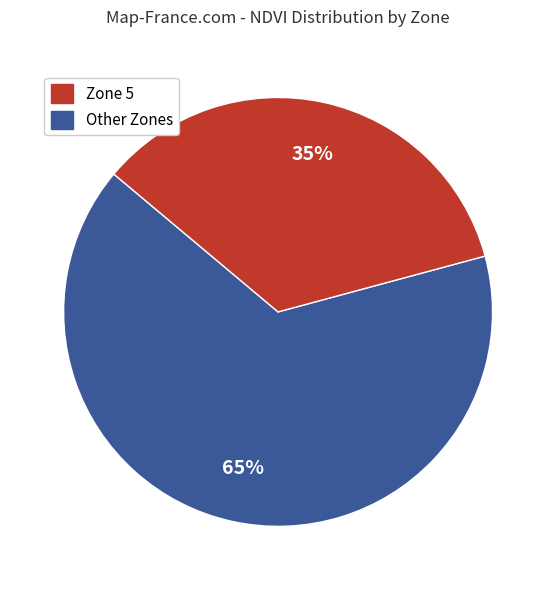

To the nearest percent, what is the average slice percentage?

50%